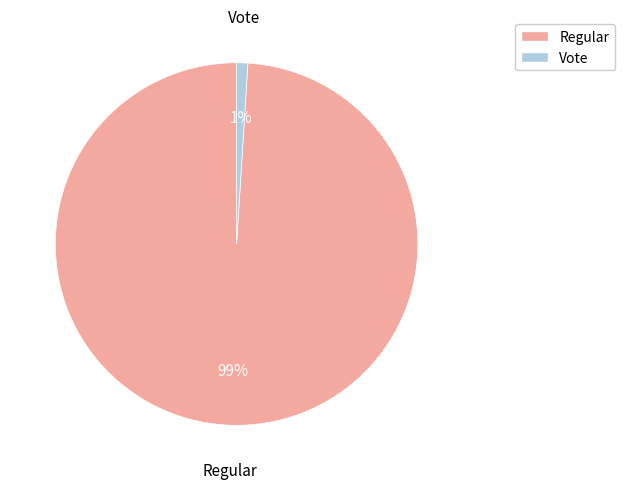

To the nearest percent, what is the combined percentage of Vote and Regular?

100%